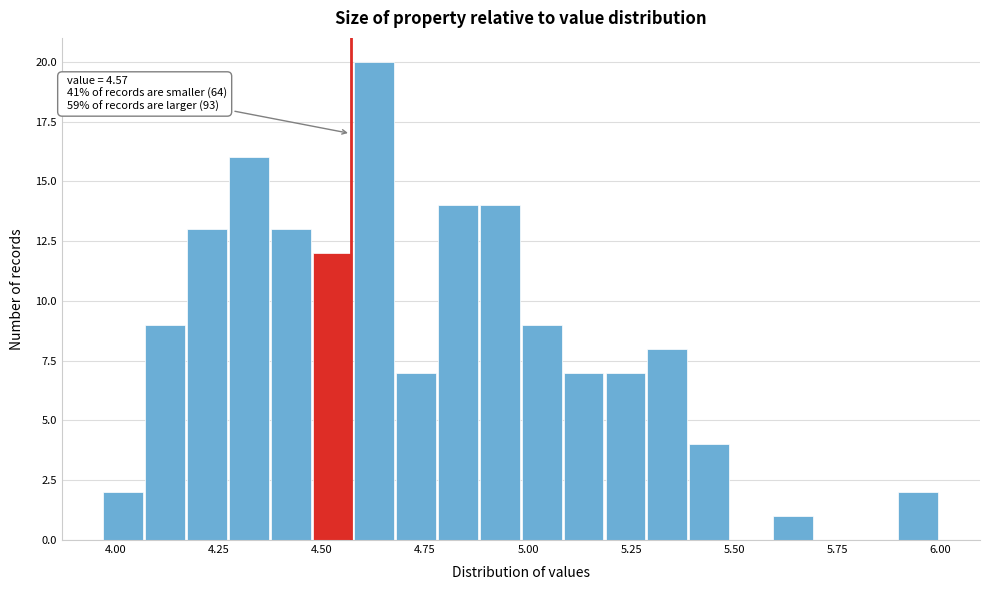

Around what value on the x-axis is the tallest bar? Give the approximate position of its centre, as read against the axis.

4.65